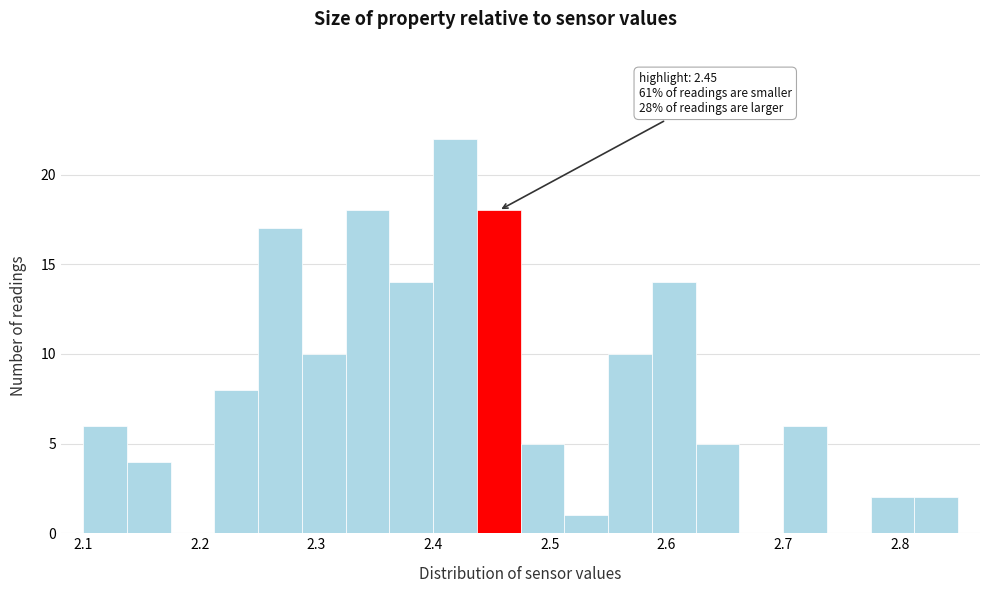

Around what value on the x-axis is the tallest bar? Give the approximate position of its centre, as read against the axis.

2.42